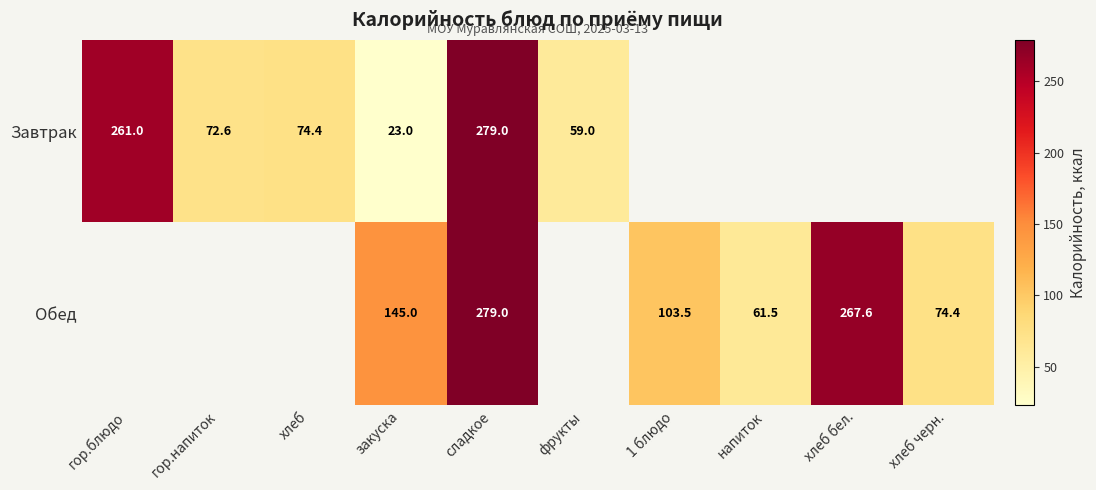

Which has a higher value, фрукты or 1 блюдо?

1 блюдо